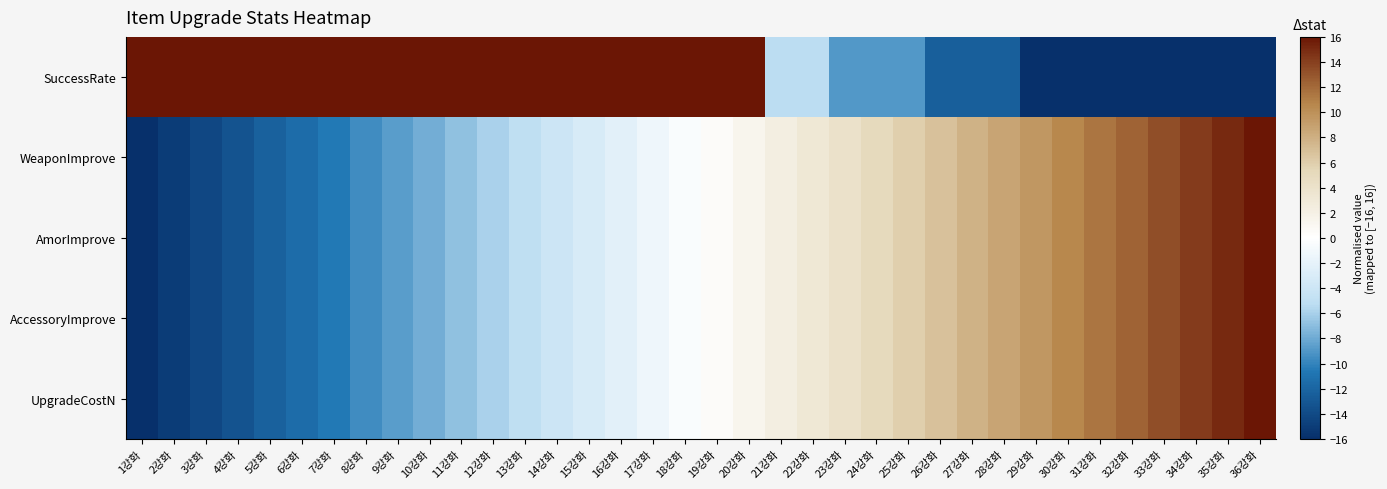

Reading left to right, transcribe all the data shown in this chart.

SuccessRate: 1강화=16.0	2강화=16.0	3강화=16.0	4강화=16.0	5강화=16.0	6강화=16.0	7강화=16.0	8강화=16.0	9강화=16.0	10강화=16.0	11강화=16.0	12강화=16.0	13강화=16.0	14강화=16.0	15강화=16.0	16강화=16.0	17강화=16.0	18강화=16.0	19강화=16.0	20강화=16.0	21강화=-5.3	22강화=-5.3	23강화=-8.9	24강화=-8.9	25강화=-8.9	26강화=-12.4	27강화=-12.4	28강화=-12.4	29강화=-16.0	30강화=-16.0	31강화=-16.0	32강화=-16.0	33강화=-16.0	34강화=-16.0	35강화=-16.0	36강화=-16.0
WeaponImprove: 1강화=-16.0	2강화=-15.1	3강화=-14.2	4강화=-13.3	5강화=-12.3	6강화=-11.4	7강화=-10.5	8강화=-9.6	9강화=-8.7	10강화=-7.8	11강화=-6.9	12강화=-5.9	13강화=-5.0	14강화=-4.1	15강화=-3.2	16강화=-2.3	17강화=-1.4	18강화=-0.5	19강화=0.5	20강화=1.4	21강화=2.3	22강화=3.2	23강화=4.1	24강화=5.0	25강화=5.9	26강화=6.9	27강화=7.8	28강화=8.7	29강화=9.6	30강화=10.5	31강화=11.4	32강화=12.3	33강화=13.3	34강화=14.2	35강화=15.1	36강화=16.0
AmorImprove: 1강화=-16.0	2강화=-15.1	3강화=-14.2	4강화=-13.3	5강화=-12.3	6강화=-11.4	7강화=-10.5	8강화=-9.6	9강화=-8.7	10강화=-7.8	11강화=-6.9	12강화=-5.9	13강화=-5.0	14강화=-4.1	15강화=-3.2	16강화=-2.3	17강화=-1.4	18강화=-0.5	19강화=0.5	20강화=1.4	21강화=2.3	22강화=3.2	23강화=4.1	24강화=5.0	25강화=5.9	26강화=6.9	27강화=7.8	28강화=8.7	29강화=9.6	30강화=10.5	31강화=11.4	32강화=12.3	33강화=13.3	34강화=14.2	35강화=15.1	36강화=16.0
AccessoryImprove: 1강화=-16.0	2강화=-15.1	3강화=-14.2	4강화=-13.3	5강화=-12.3	6강화=-11.4	7강화=-10.5	8강화=-9.6	9강화=-8.7	10강화=-7.8	11강화=-6.9	12강화=-5.9	13강화=-5.0	14강화=-4.1	15강화=-3.2	16강화=-2.3	17강화=-1.4	18강화=-0.5	19강화=0.5	20강화=1.4	21강화=2.3	22강화=3.2	23강화=4.1	24강화=5.0	25강화=5.9	26강화=6.9	27강화=7.8	28강화=8.7	29강화=9.6	30강화=10.5	31강화=11.4	32강화=12.3	33강화=13.3	34강화=14.2	35강화=15.1	36강화=16.0
UpgradeCostN: 1강화=-16.0	2강화=-15.1	3강화=-14.2	4강화=-13.3	5강화=-12.3	6강화=-11.4	7강화=-10.5	8강화=-9.6	9강화=-8.7	10강화=-7.8	11강화=-6.9	12강화=-5.9	13강화=-5.0	14강화=-4.1	15강화=-3.2	16강화=-2.3	17강화=-1.4	18강화=-0.5	19강화=0.5	20강화=1.4	21강화=2.3	22강화=3.2	23강화=4.1	24강화=5.0	25강화=5.9	26강화=6.9	27강화=7.8	28강화=8.7	29강화=9.6	30강화=10.5	31강화=11.4	32강화=12.3	33강화=13.3	34강화=14.2	35강화=15.1	36강화=16.0